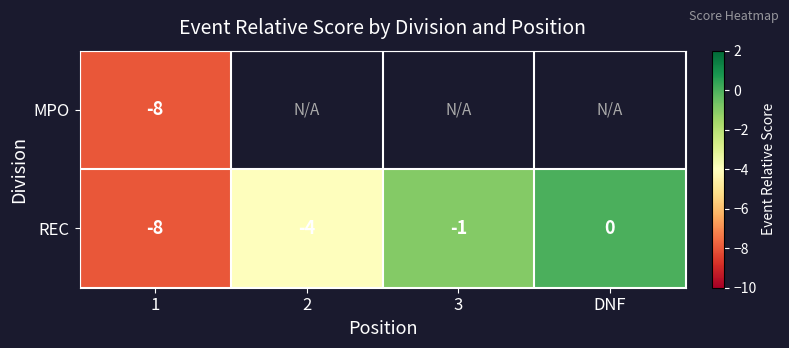

What is the sum of all REC values?

-13